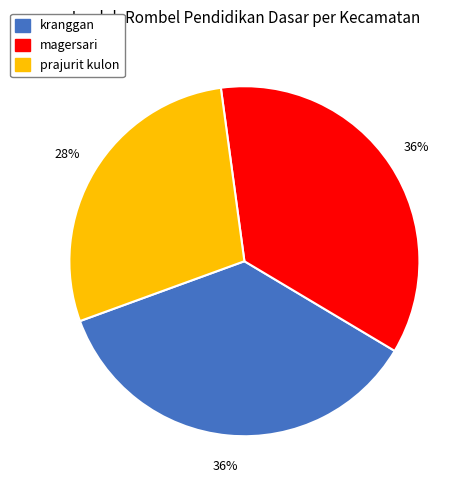

Which category has the smallest portion of the pie?

prajurit kulon